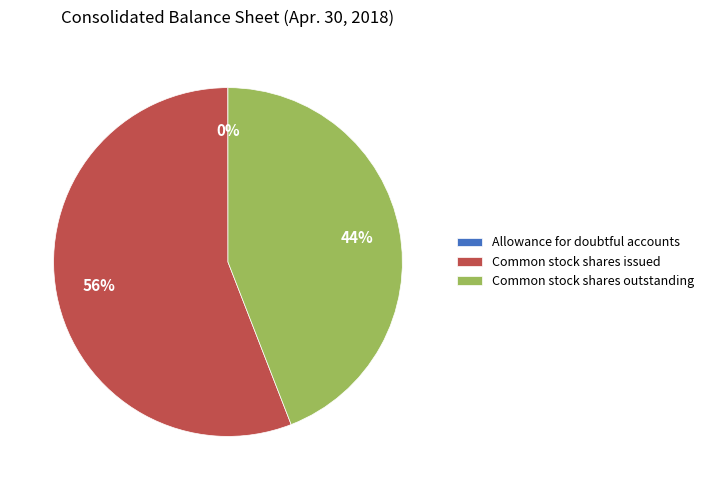

To the nearest percent, what portion does Common stock shares outstanding represent?

44%